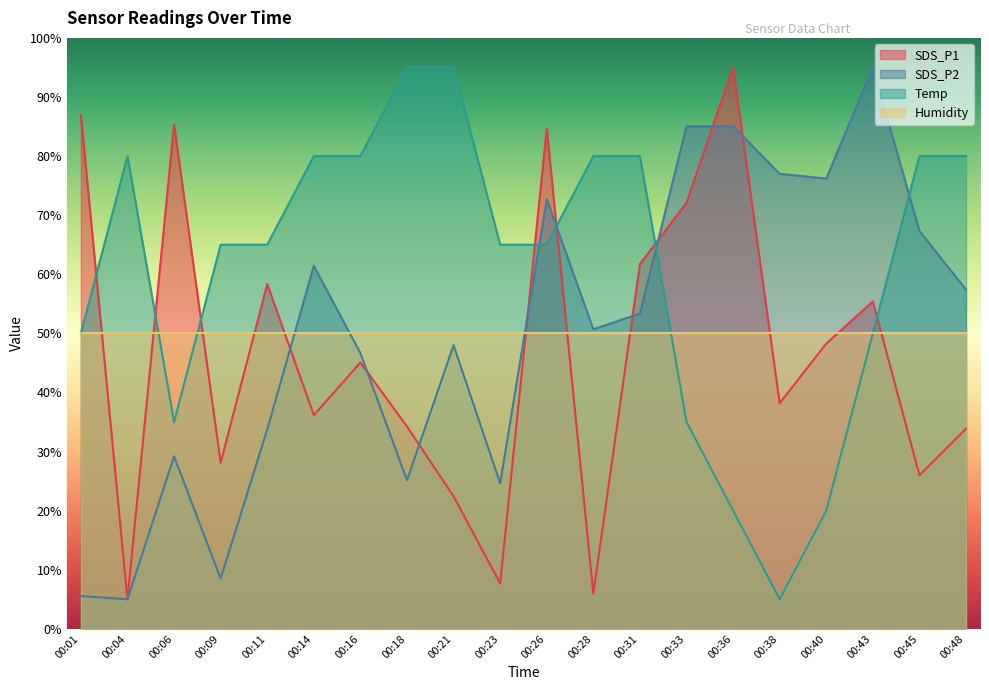

What is the average value of the SDS_P1 series?

46.5